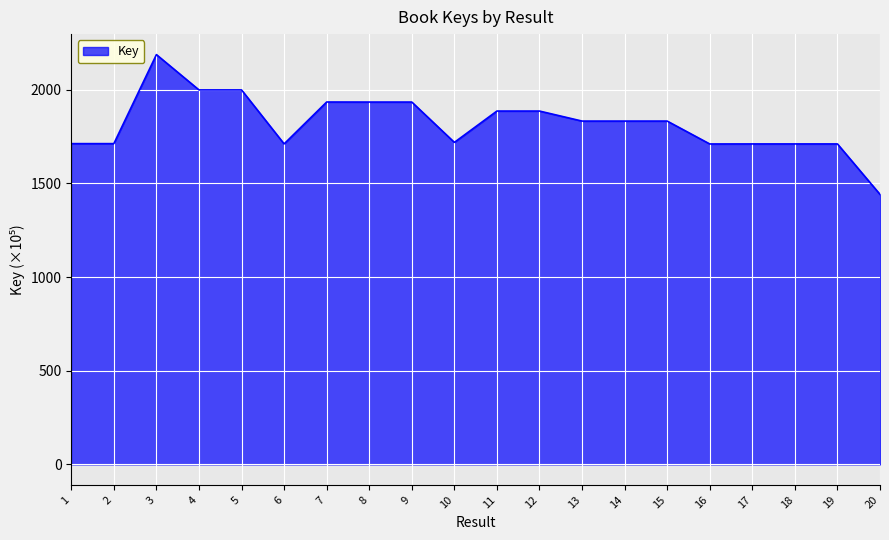

What is the change in value from 13 to 17?

-122.0